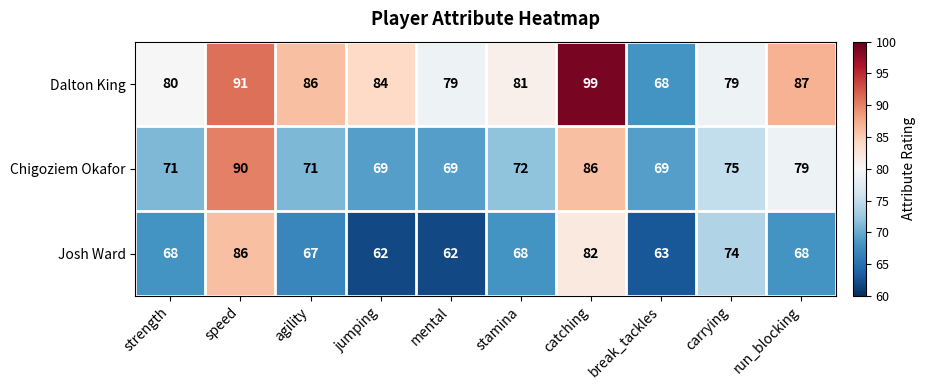

The value of Dalton King at catching is 20. True or false?

False